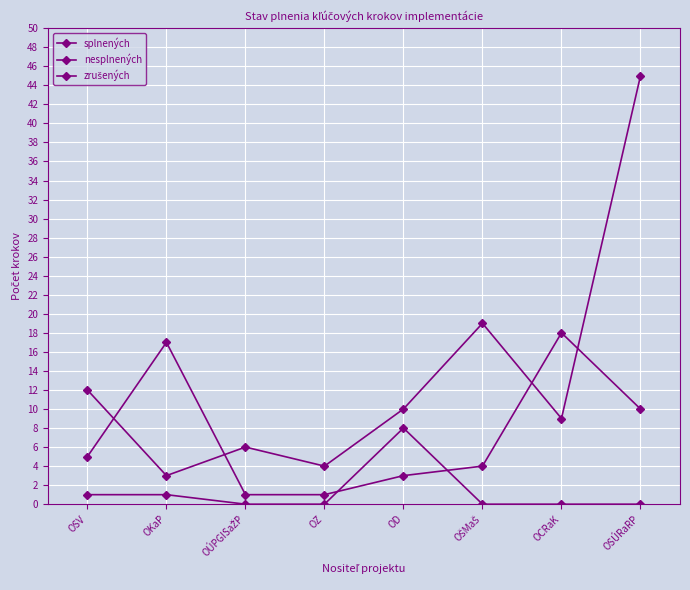

At how many categories does at least one series exceed 17?

3